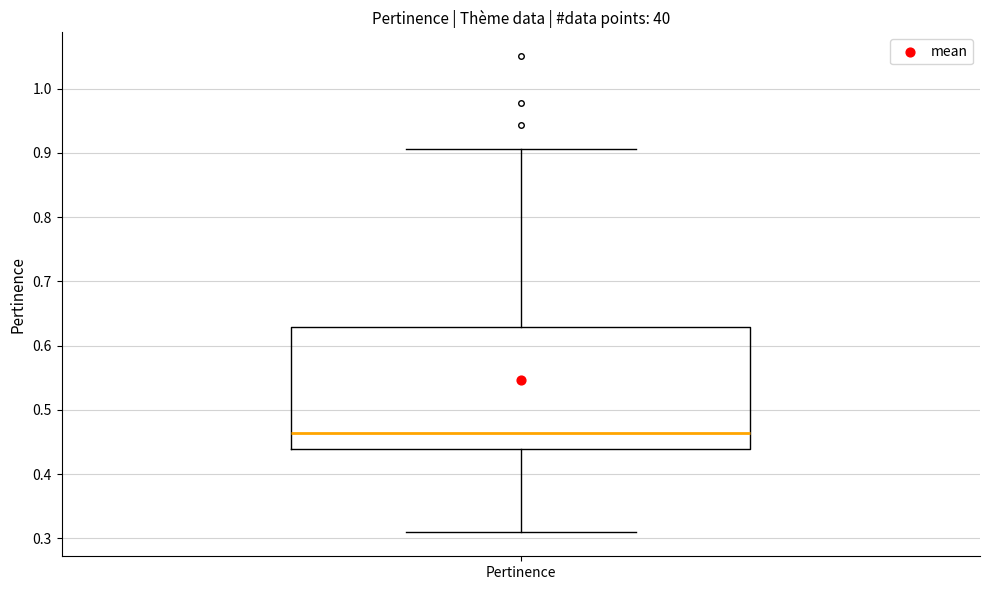

Read this box plot against the y-axis: the position of the median line, the range covered by the box, and the ends of both whiskers. The values are not printed on the chart, so give them approximately, as read against the axis.

median 0.46, box 0.44 to 0.63, whiskers 0.31 to 0.91